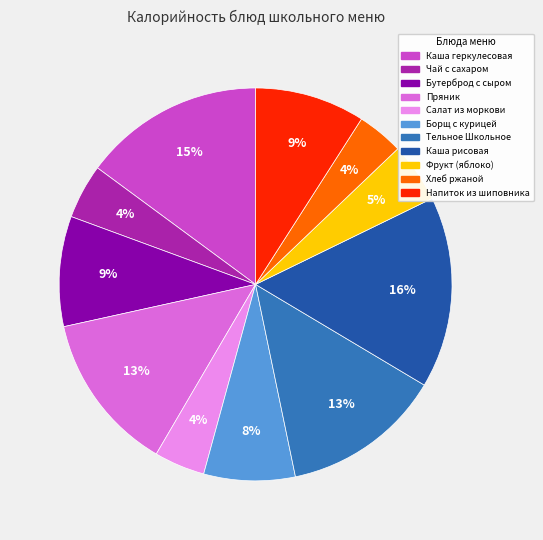

To the nearest percent, what is the difference between the Каша рисовая and Тельное Школьное slice percentages?

3%